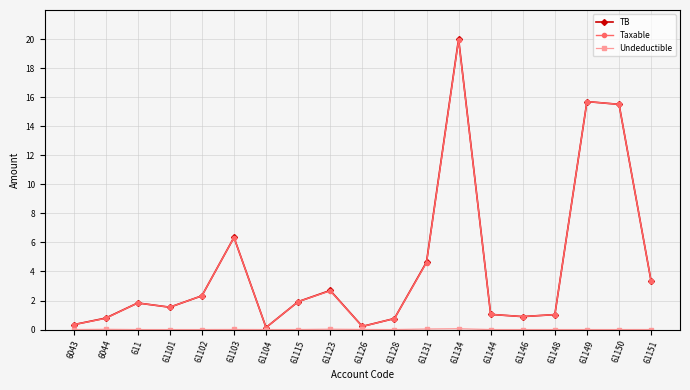

What is the label of the 19th point from the left?

61151